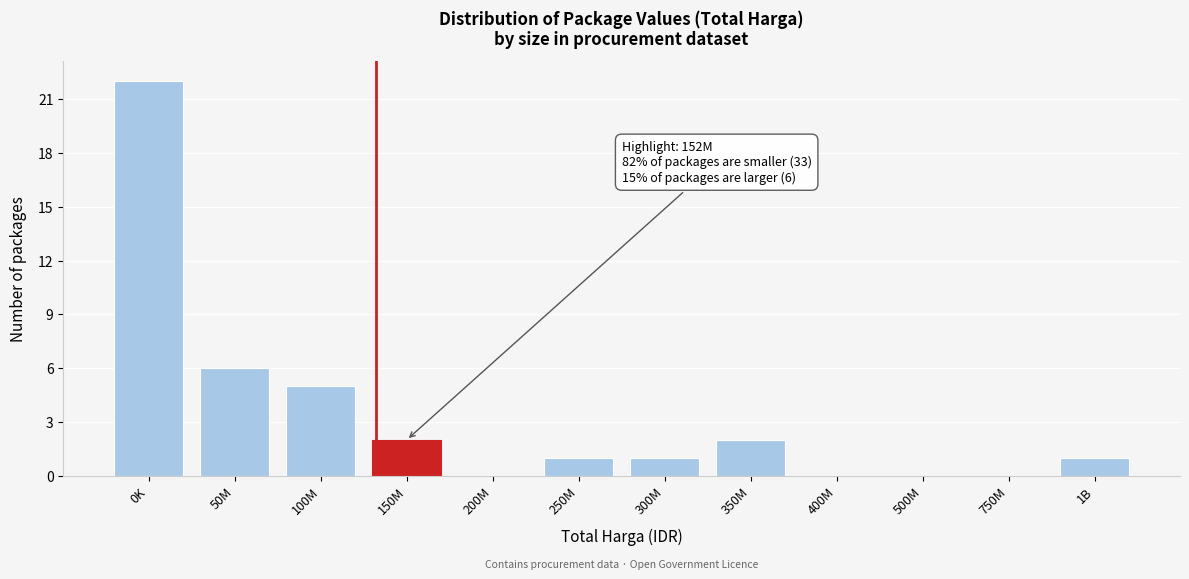

Reading left to right, extract all data points from this chart.

0K=22	50M=6	100M=5	150M=2	200M=0	250M=1	300M=1	350M=2	400M=0	500M=0	750M=0	1B=1